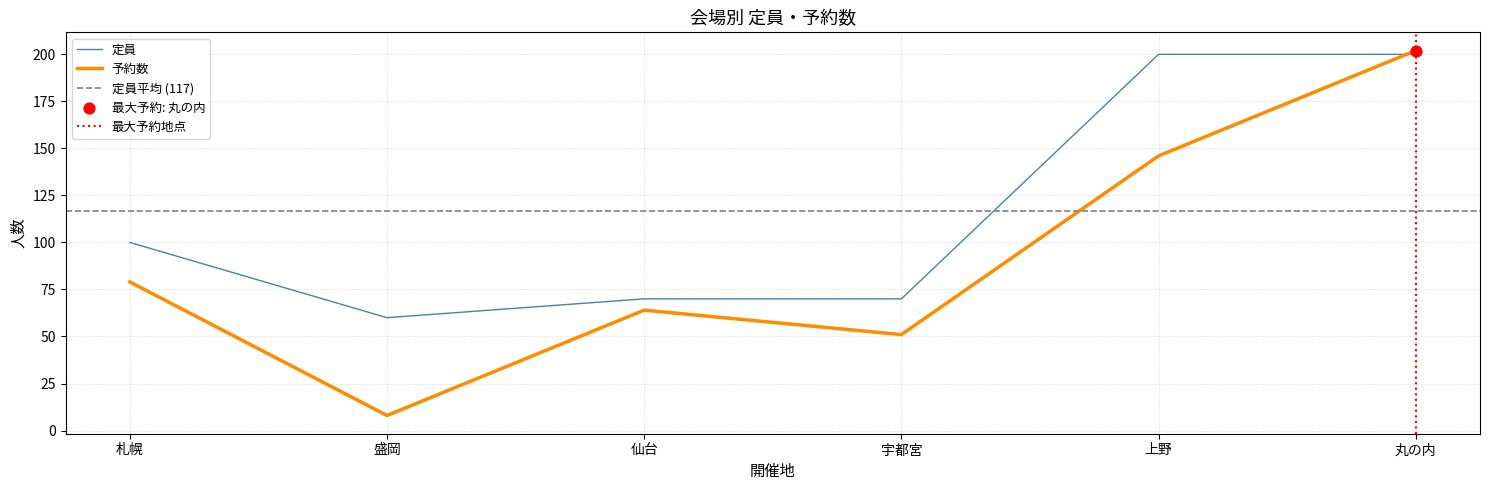

Is the value of 予約数 at 盛岡 greater than the value of 定員 at 仙台?

No